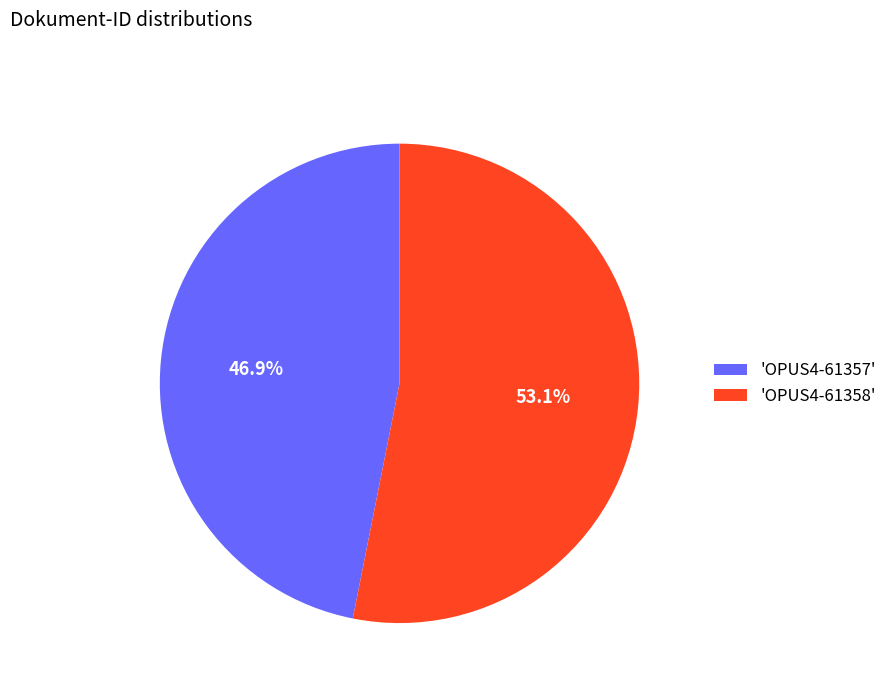

Does 'OPUS4-61358' represent more than half of the total?

Yes